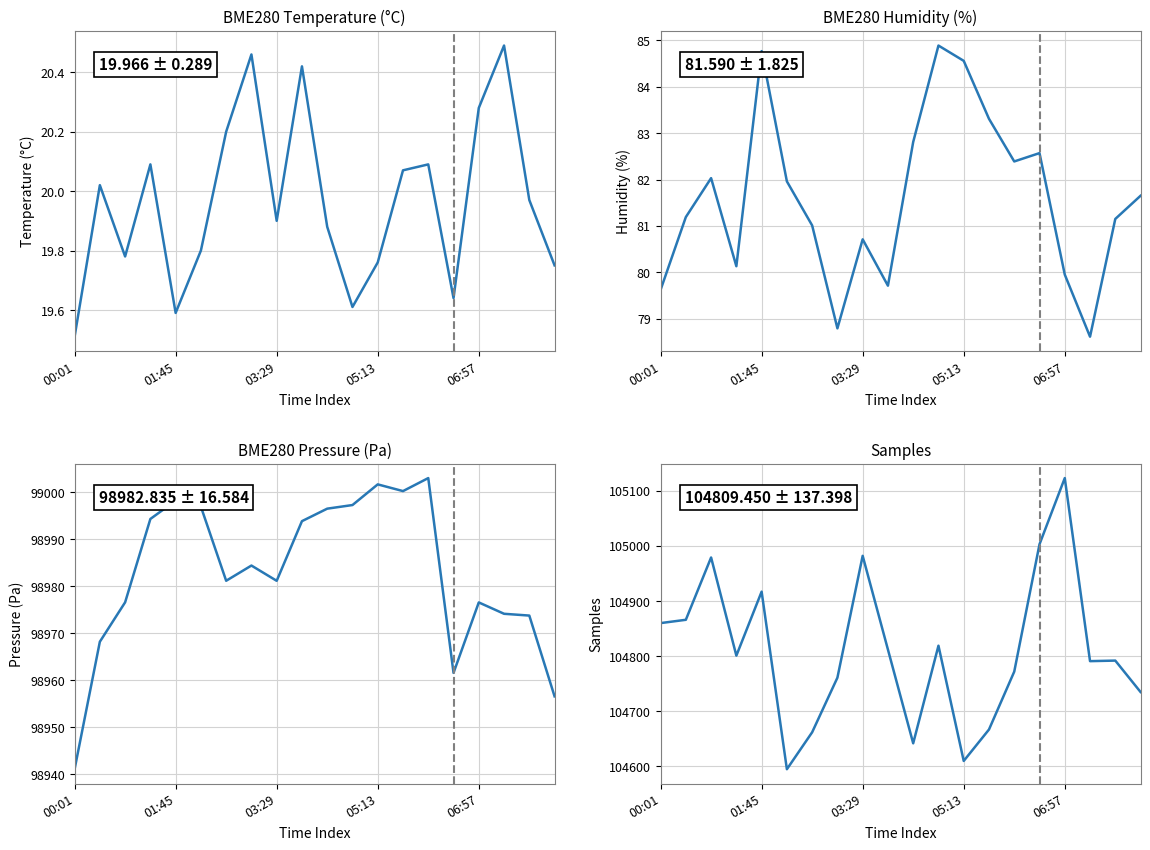

The value of BME280_temperature at 6 is 34.7. True or false?

False